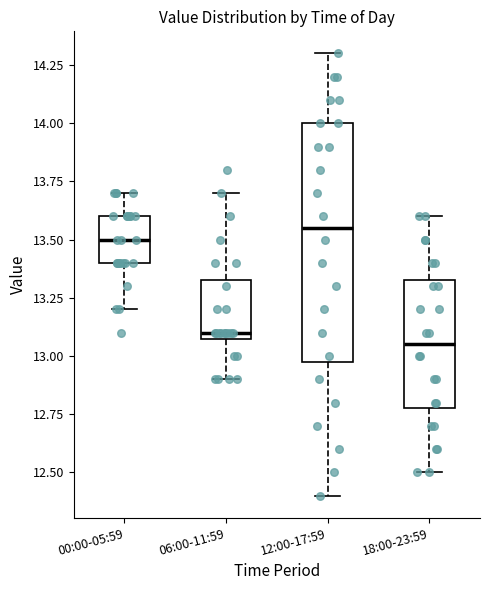

Reading left to right, read every box against the y-axis: the position of its median line, the range the box covers, and the ends of its whiskers. The values are not printed on the chart, so give them approximately, as read against the axis.

00:00-05:59: median 13.50, box 13.40 to 13.60, whiskers 13.20 to 13.70
06:00-11:59: median 13.10 (just above the box's lower edge), box 13.10 to 13.35, whiskers 12.90 to 13.70
12:00-17:59: median 13.55, box 13.00 to 14.00, whiskers 12.40 to 14.30
18:00-23:59: median 13.05, box 12.80 to 13.35, whiskers 12.50 to 13.60